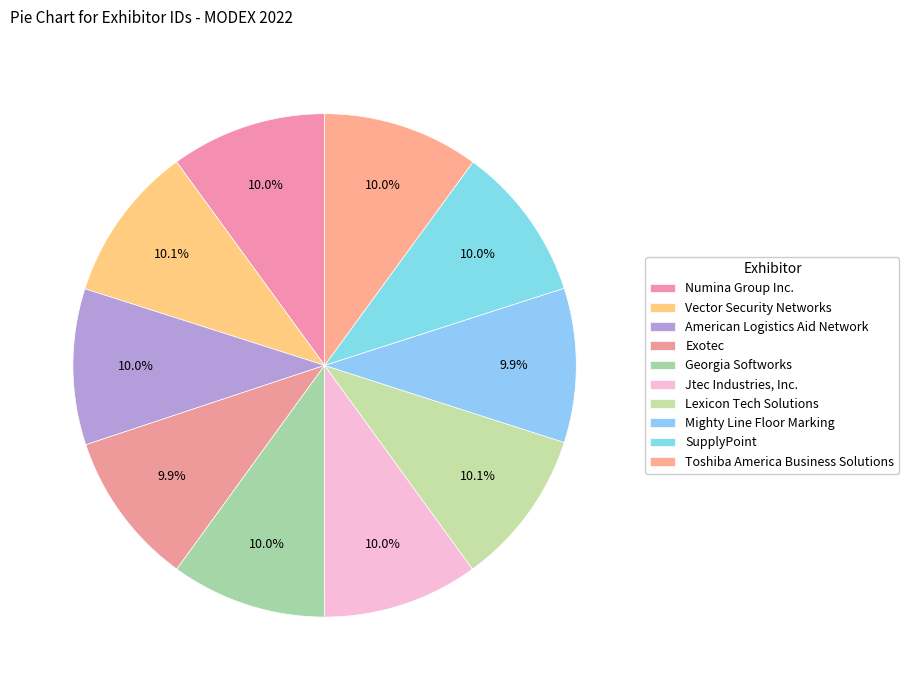

How many segments does this pie chart have?

10